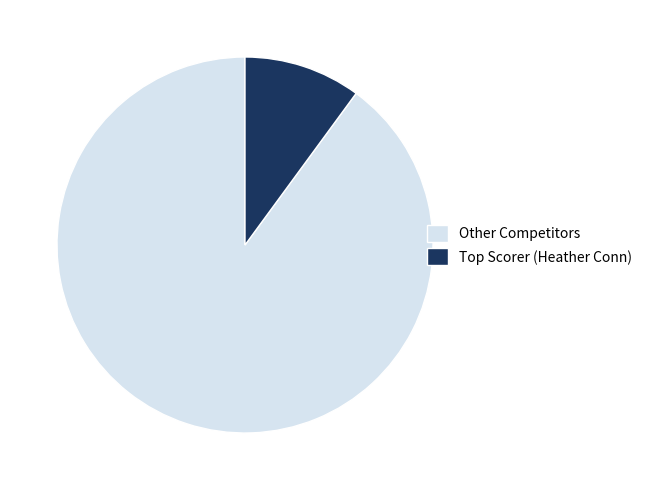

Which slice is the smallest?

Top Scorer (Heather Conn)